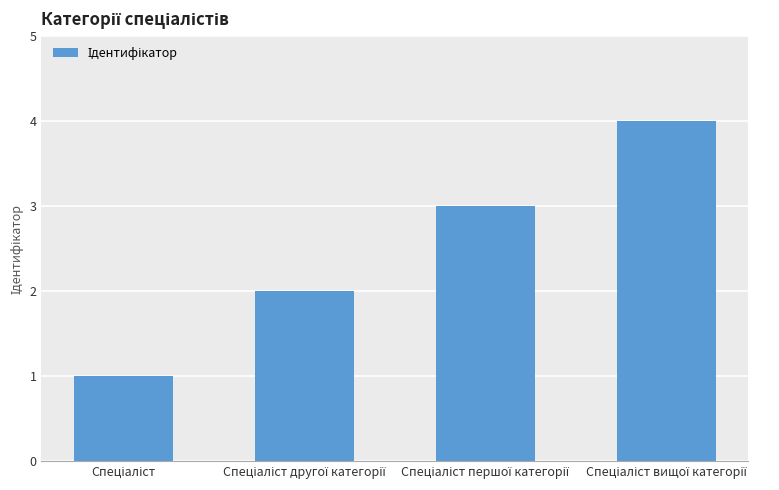

What is the difference between the maximum and minimum values?

3